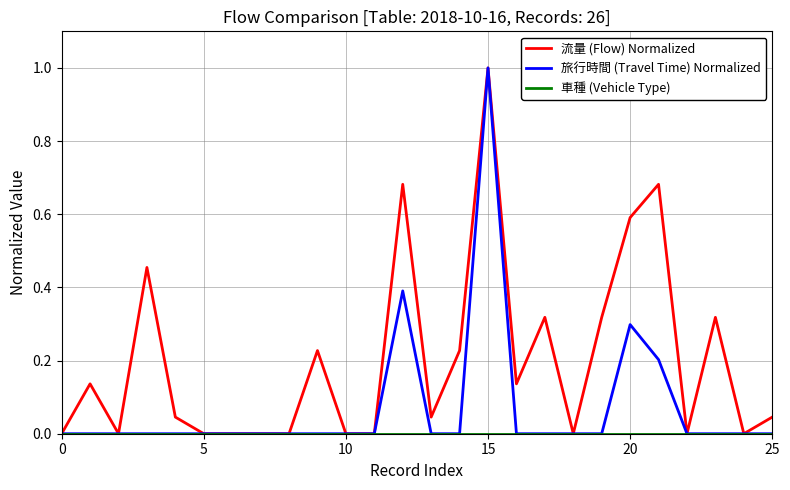

What is the greatest value displayed?

1.0